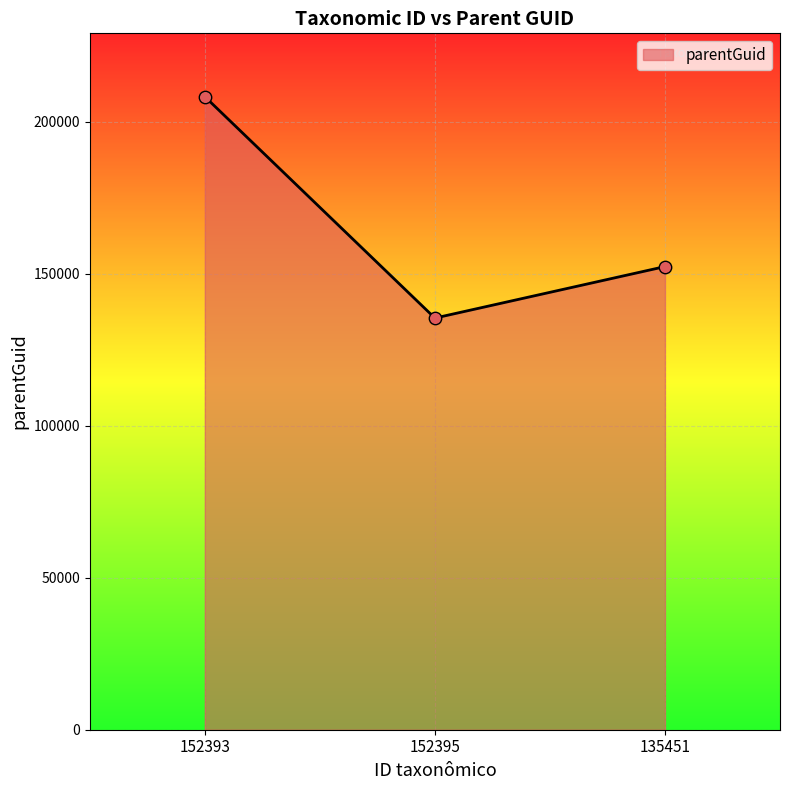

What is the change in value from 152395 to 135451?

+16942